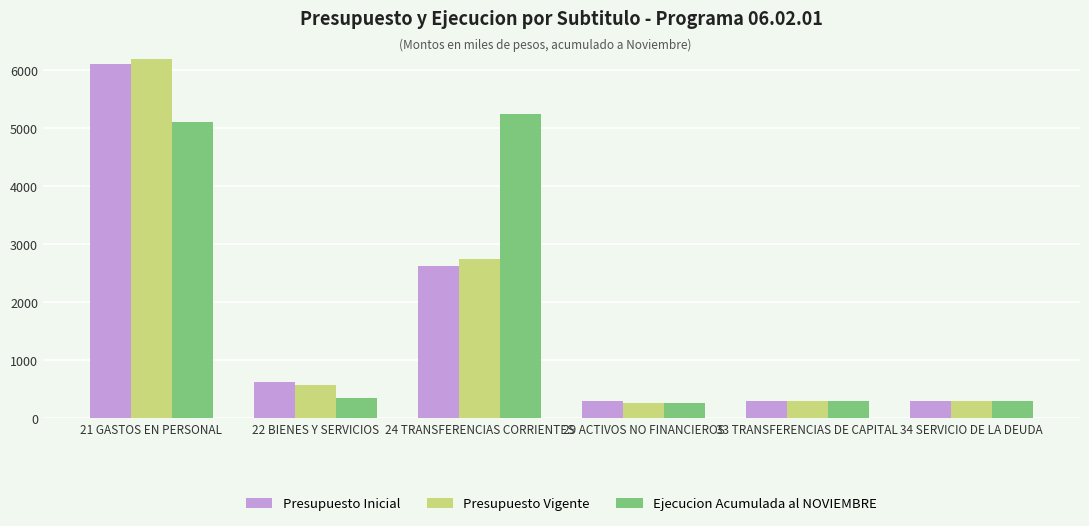

What position from the right is 29 ACTIVOS NO FINANCIEROS?

3